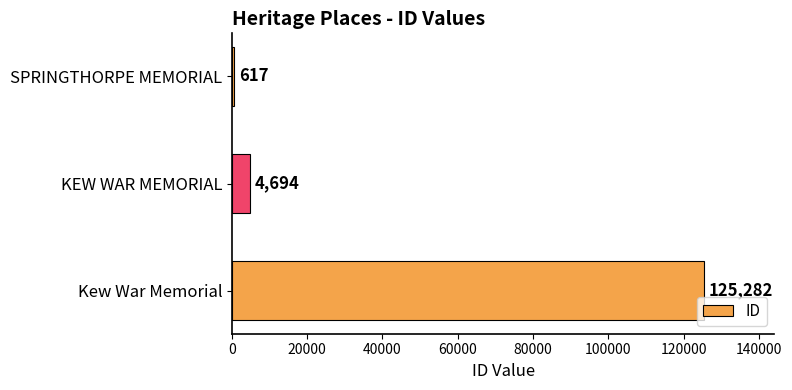

What is the sum of all values?

130593